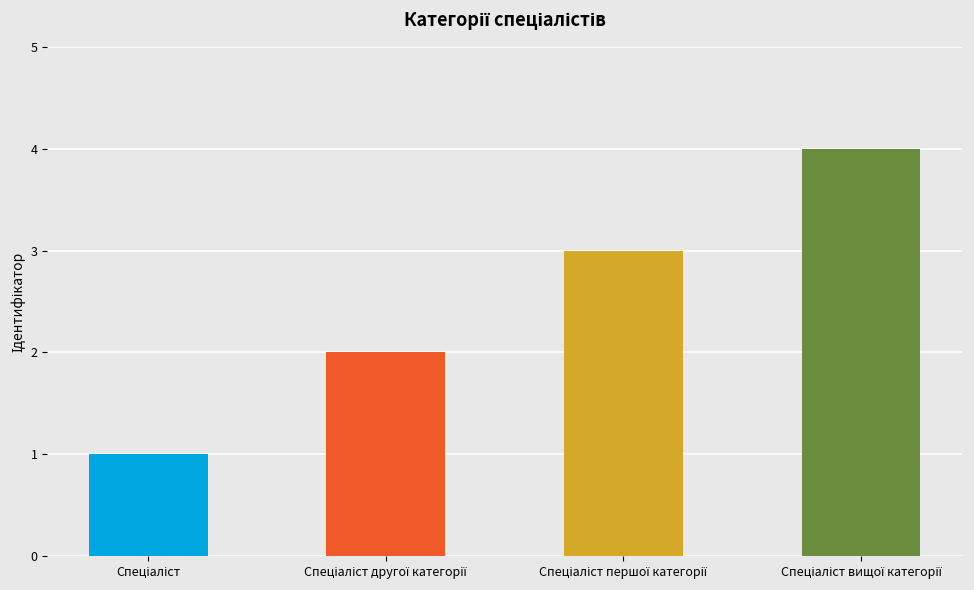

What is the sum of all values?

10